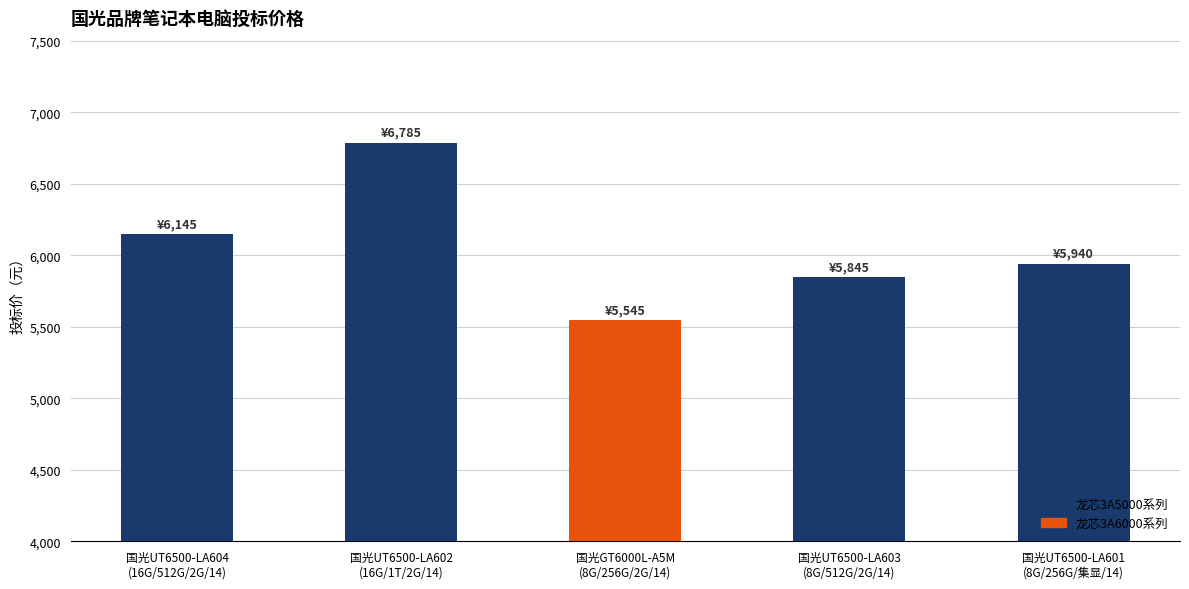

List the labels in order of value, largest first.

国光UT6500-LA602
(16G/1T/2G/14), 国光UT6500-LA604
(16G/512G/2G/14), 国光UT6500-LA601
(8G/256G/集显/14), 国光UT6500-LA603
(8G/512G/2G/14), 国光GT6000L-A5M
(8G/256G/2G/14)